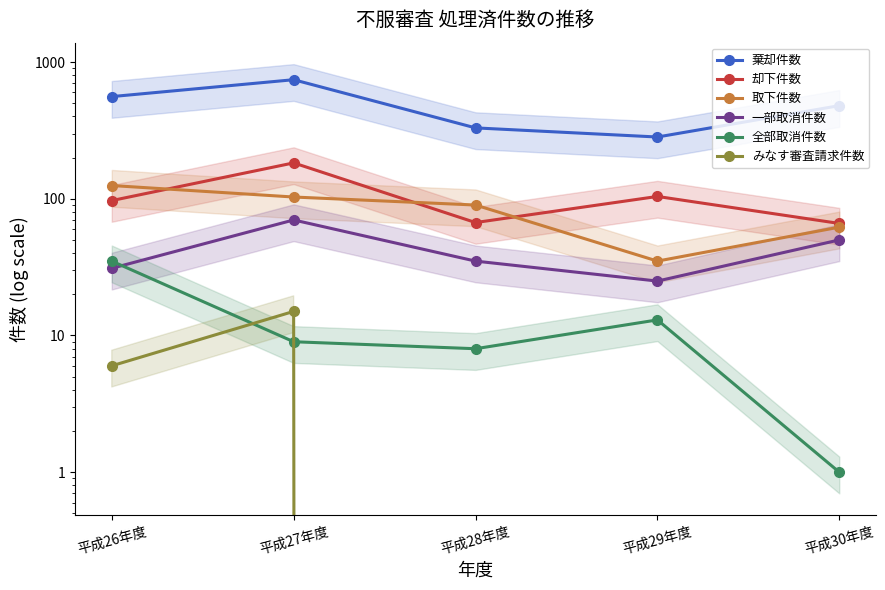

Reading left to right, extract all data points from this chart.

棄却件数: 平成26年度=559	平成27年度=743	平成28年度=330	平成29年度=283	平成30年度=480
却下件数: 平成26年度=97	平成27年度=183	平成28年度=67	平成29年度=104	平成30年度=66
取下件数: 平成26年度=125	平成27年度=103	平成28年度=90	平成29年度=35	平成30年度=62
一部取消件数: 平成26年度=31	平成27年度=70	平成28年度=35	平成29年度=25	平成30年度=50
全部取消件数: 平成26年度=35	平成27年度=9	平成28年度=8	平成29年度=13	平成30年度=1
みなす審査請求件数: 平成26年度=6	平成27年度=15	平成28年度=0	平成29年度=0	平成30年度=0